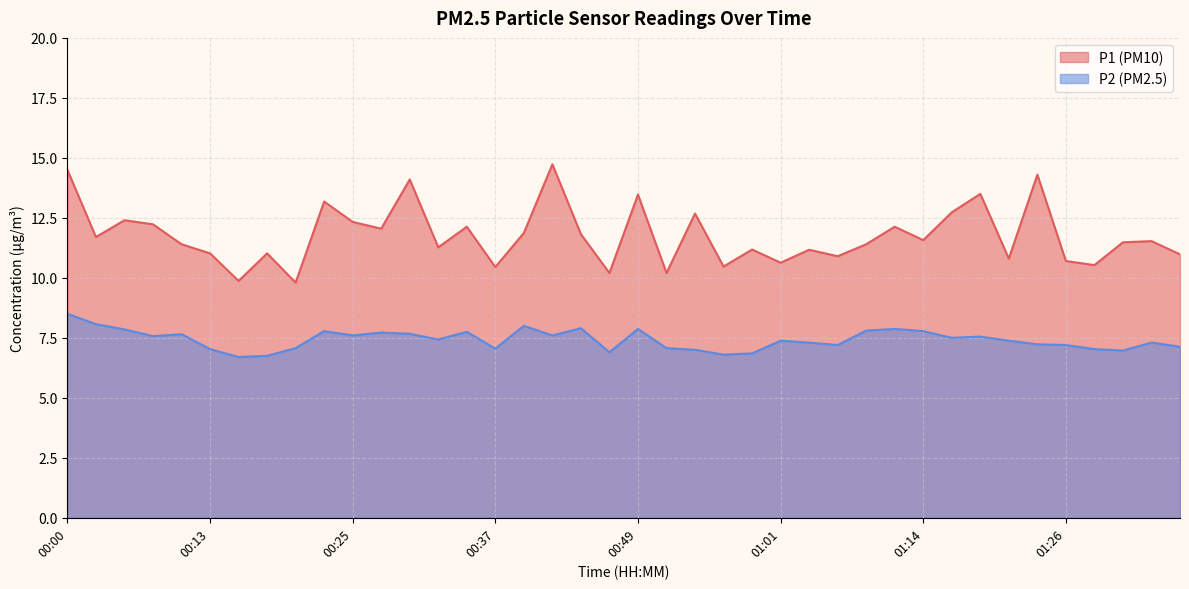

The P2 series shows 7.2 at 01:26. True or false?

True